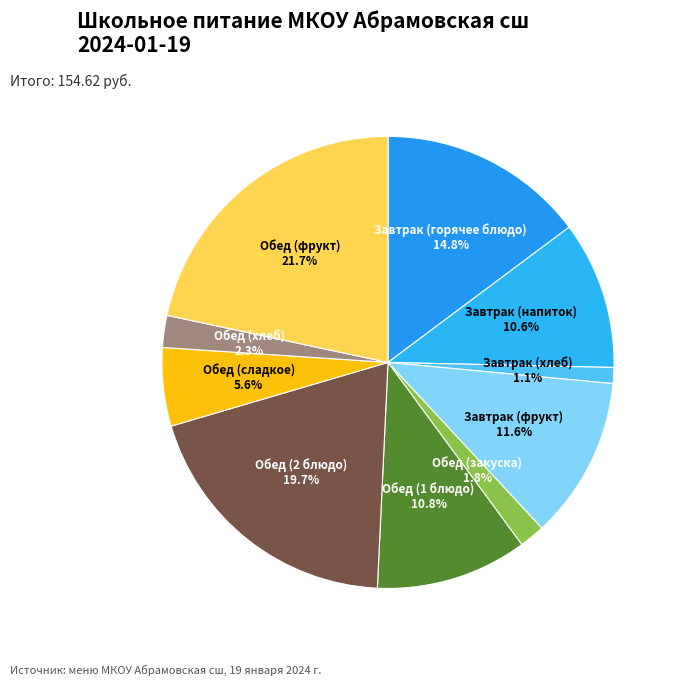

How many segments does this pie chart have?

10